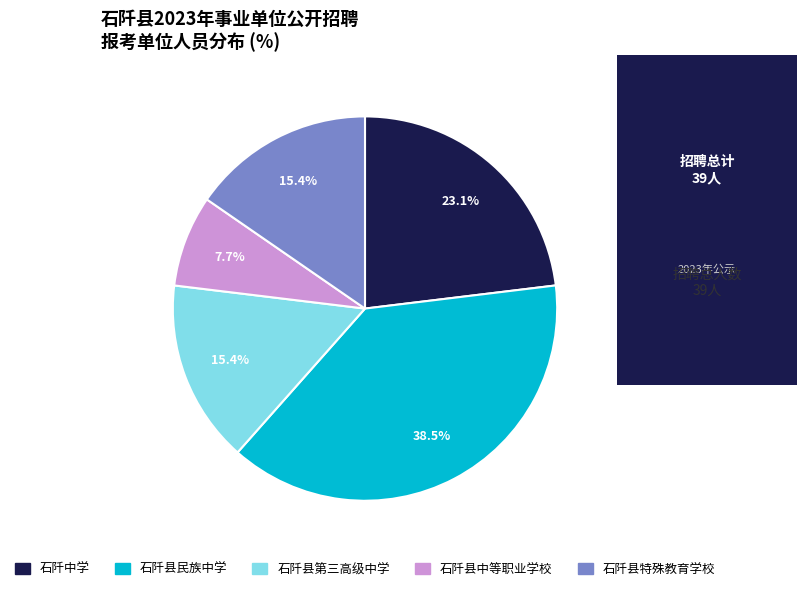

How many slices are in this pie chart?

5